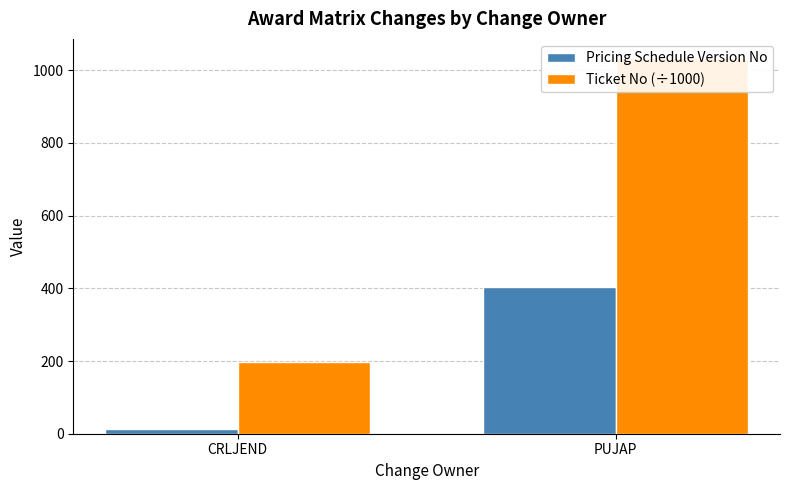

What is the difference between the highest and lowest values at CRLJEND?

184.4